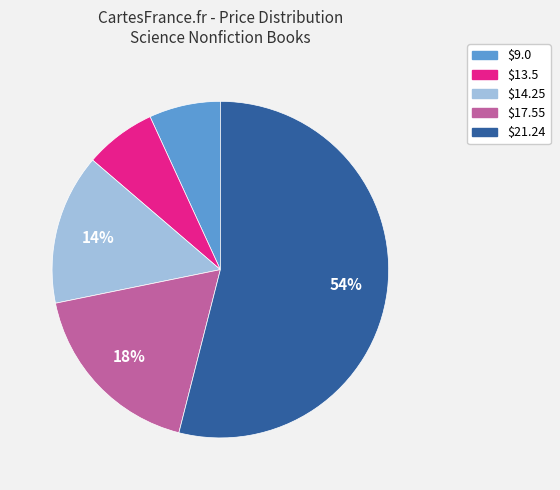

How many slices are in this pie chart?

5